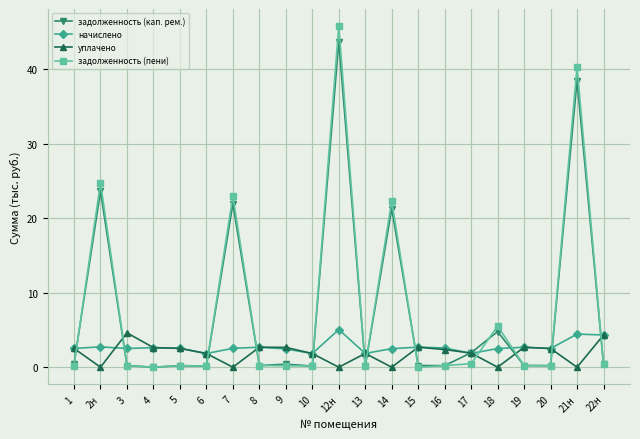

What is the spread (max minus min) of values at 2н?

24.8